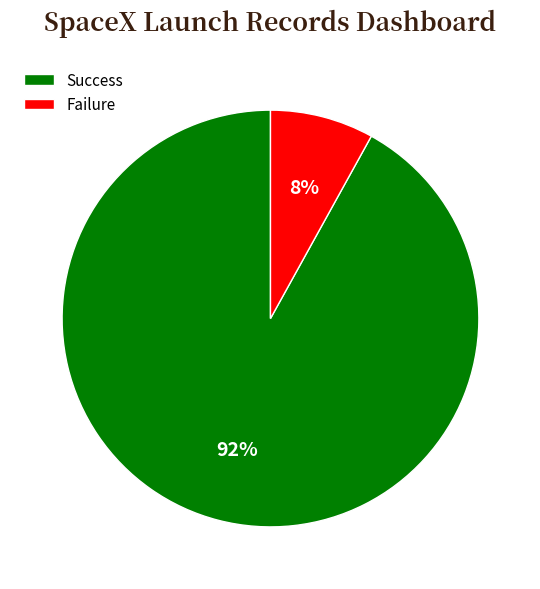

To the nearest percent, what percentage of the pie is Failure?

8%